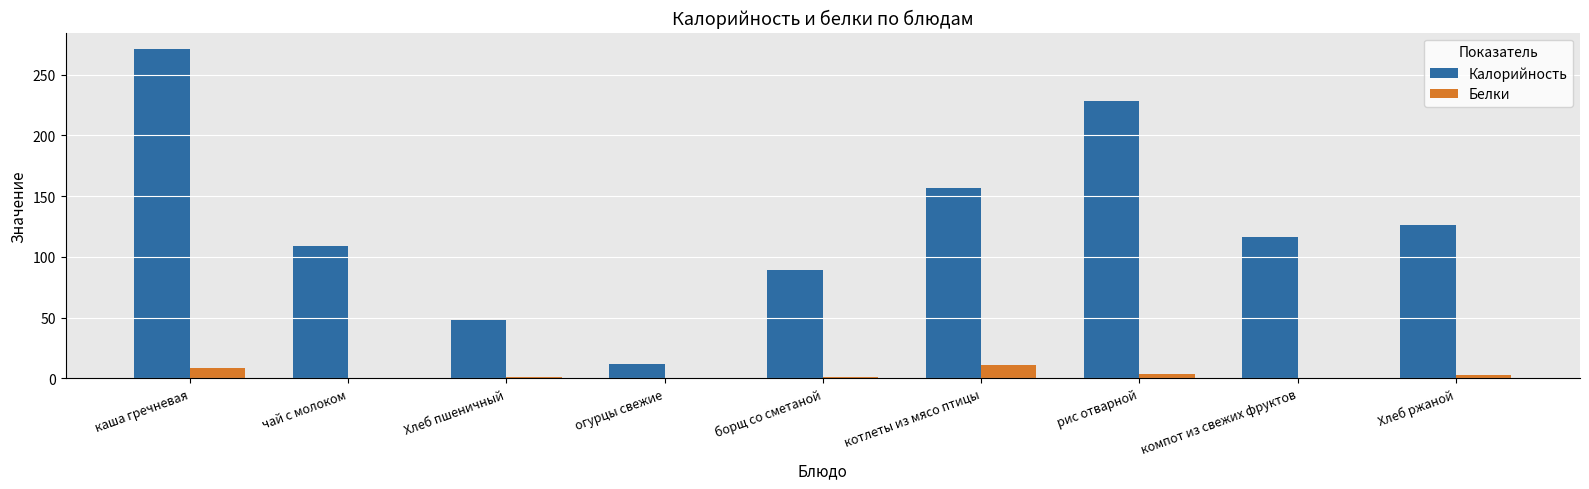

Between каша гречневая and огурцы свежие, which series saw the biggest shift?

Калорийность